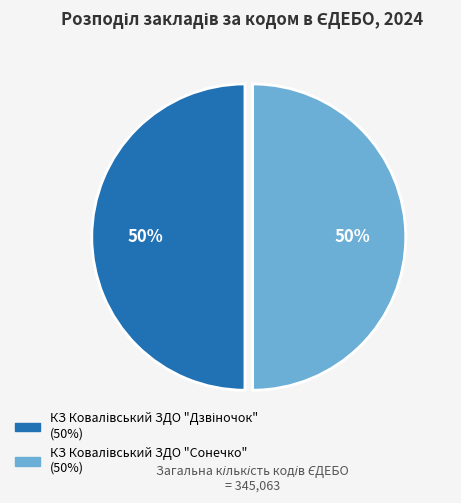

To the nearest percent, what is the average slice percentage?

50%